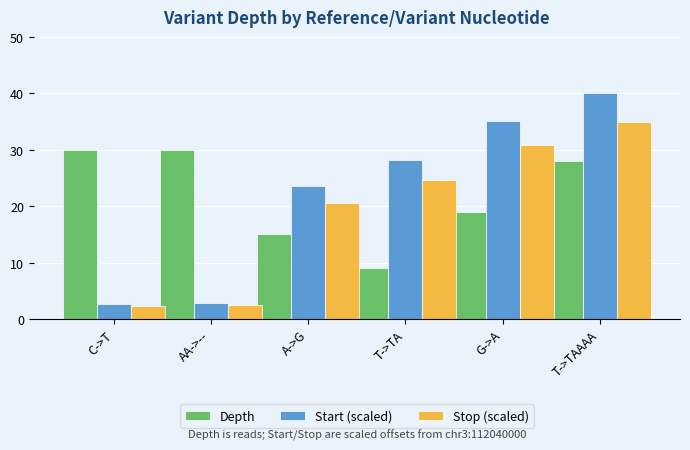

What position from the left is AA->--?

2